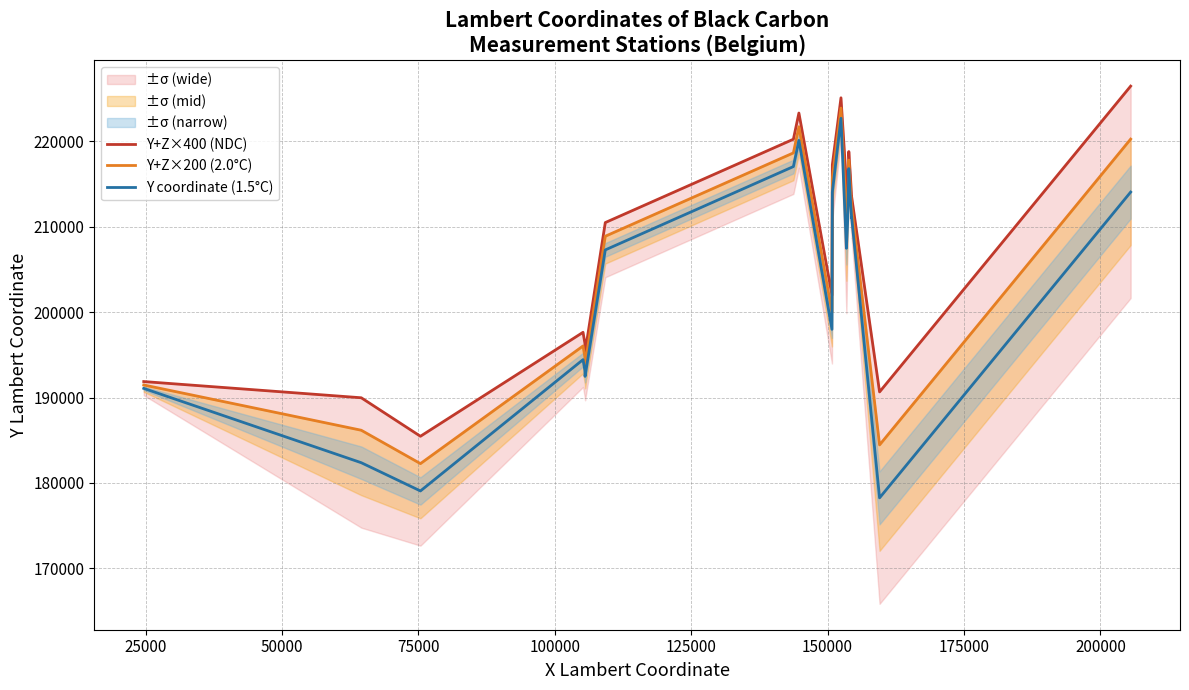

True or false: Y+Z×400 (NDC) and Y+Z×200 (2.0°C) intersect in this chart.

False